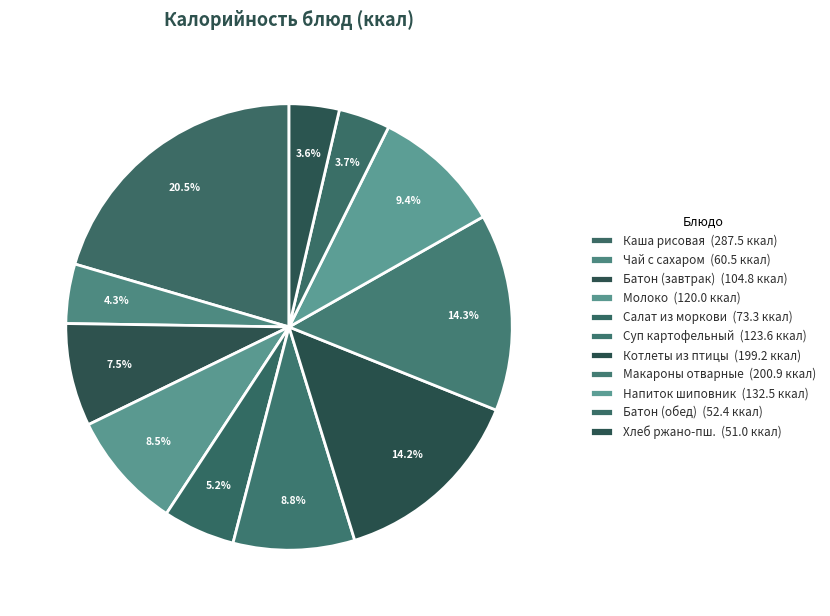

Which slice is the largest?

КАША РИСОВАЯ МОЛОЧНАЯ С МАСЛОМ СЛИВОЧНЫМ